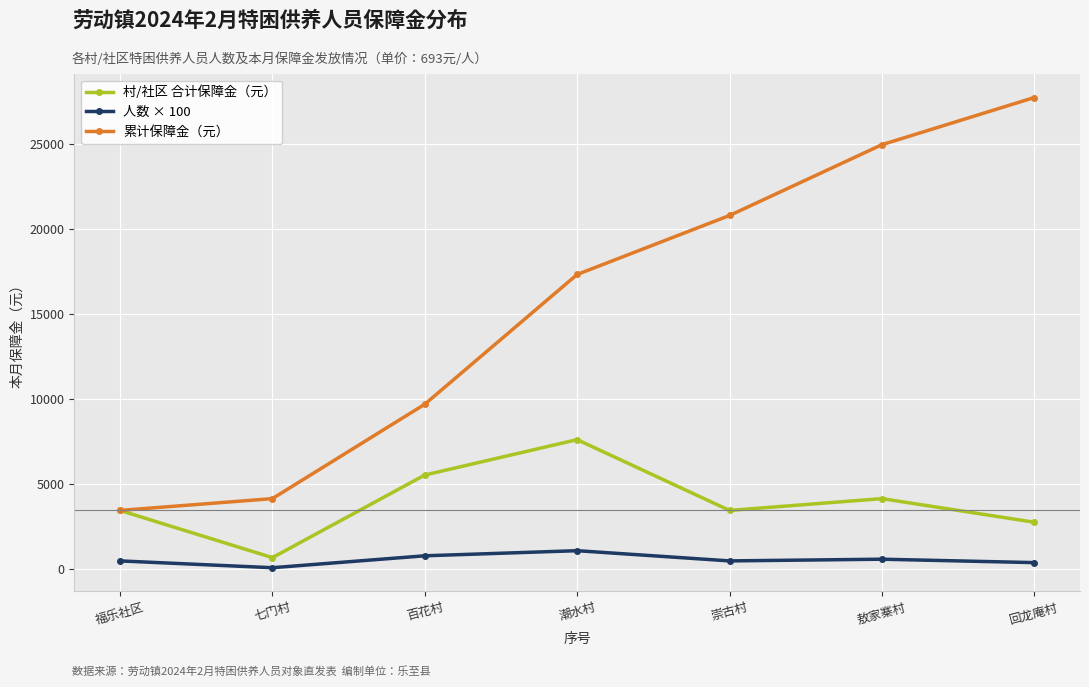

List the series in order of their overall mean, lowest first.

人数 × 100, 村/社区 合计保障金（元）, 累计保障金（元）